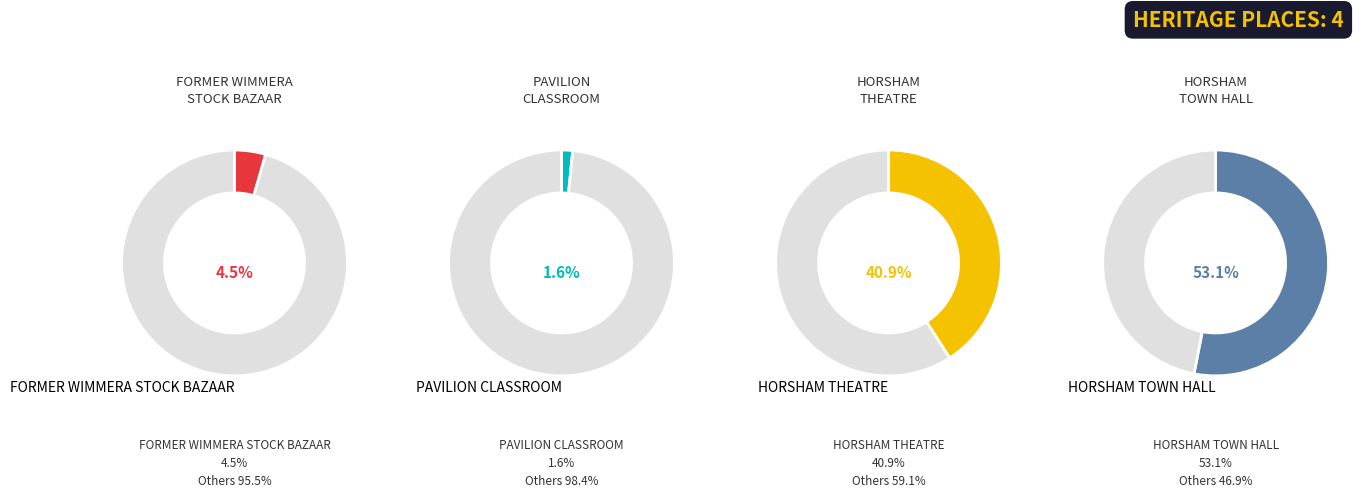

What is the largest slice in the pie chart?

HORSHAM TOWN HALL